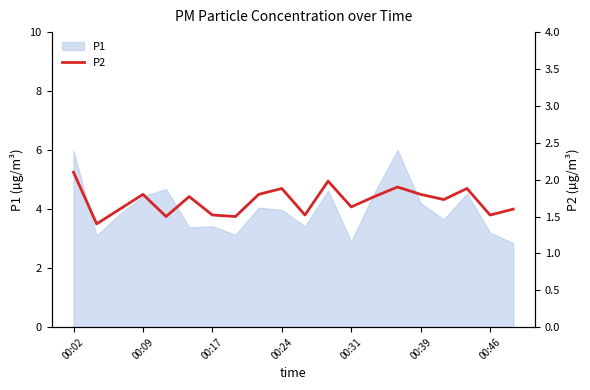

The P1 series shows 6.0 at 00:09. True or false?

False